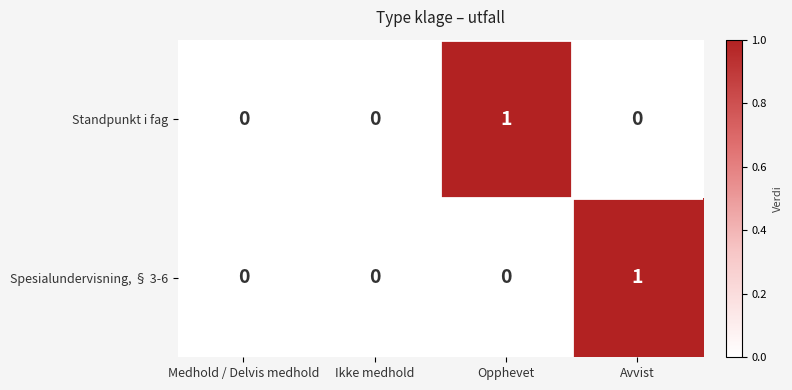

Which series changed the most between Medhold / Delvis medhold and Avvist?

Spesialundervisning, § 3-6